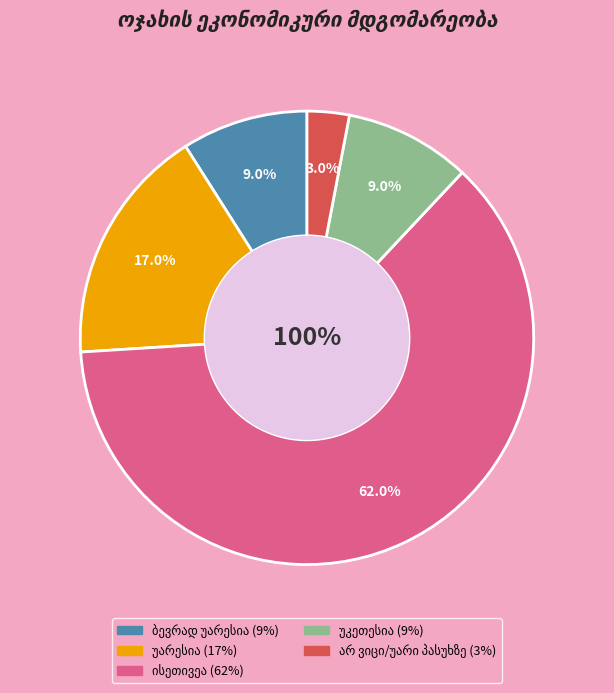

True or false: ისეთივეა accounts for 48% of the total.

False